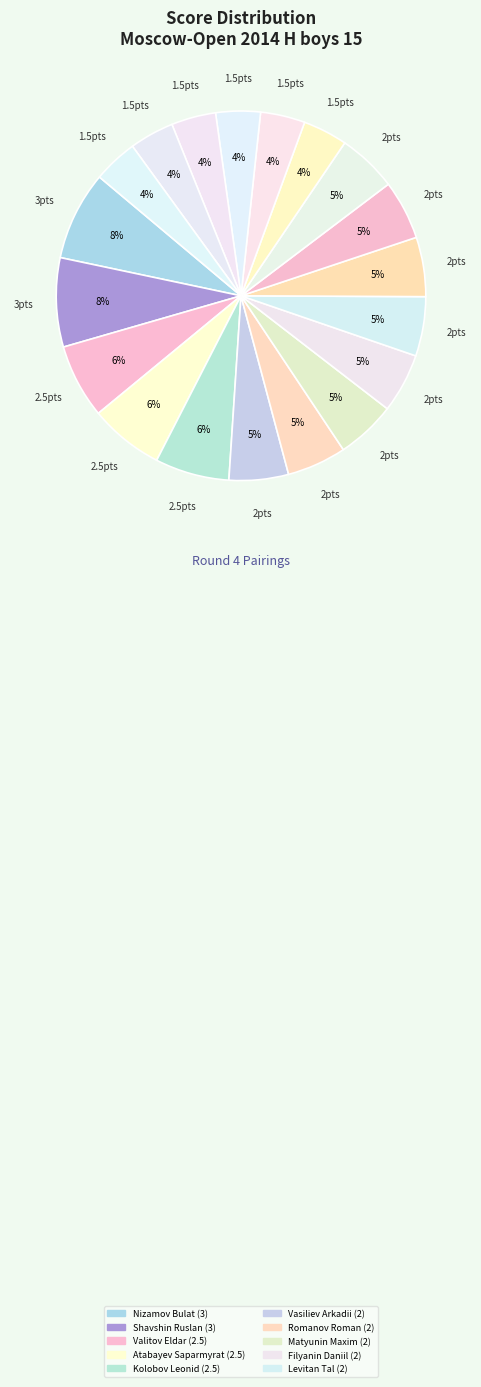

Which category has the biggest portion of the pie?

Nizamov Bulat